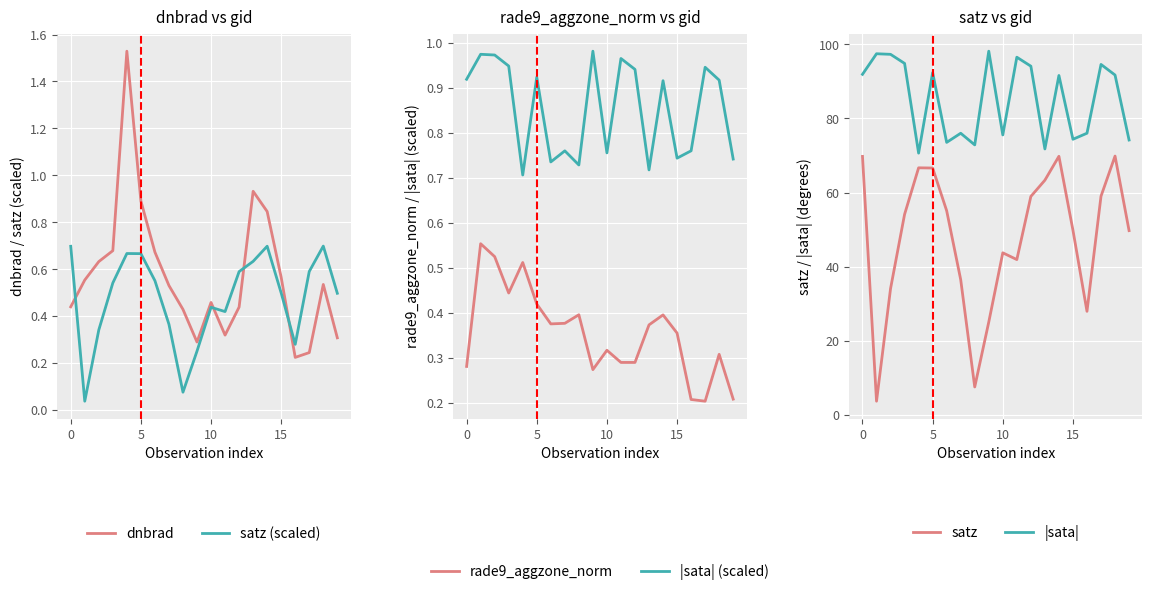

True or false: rade9_aggzone_norm and |sata| cross at least once.

False